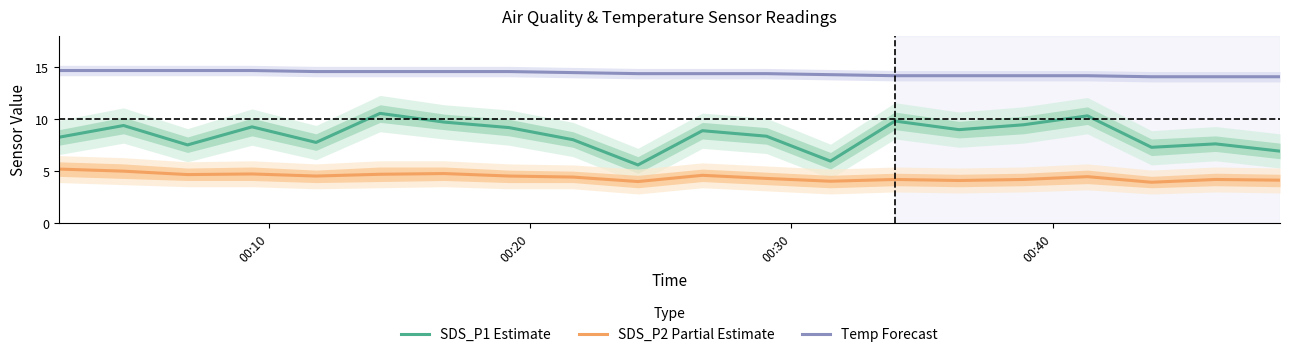

What is the highest value of the Temp Forecast series?

14.7